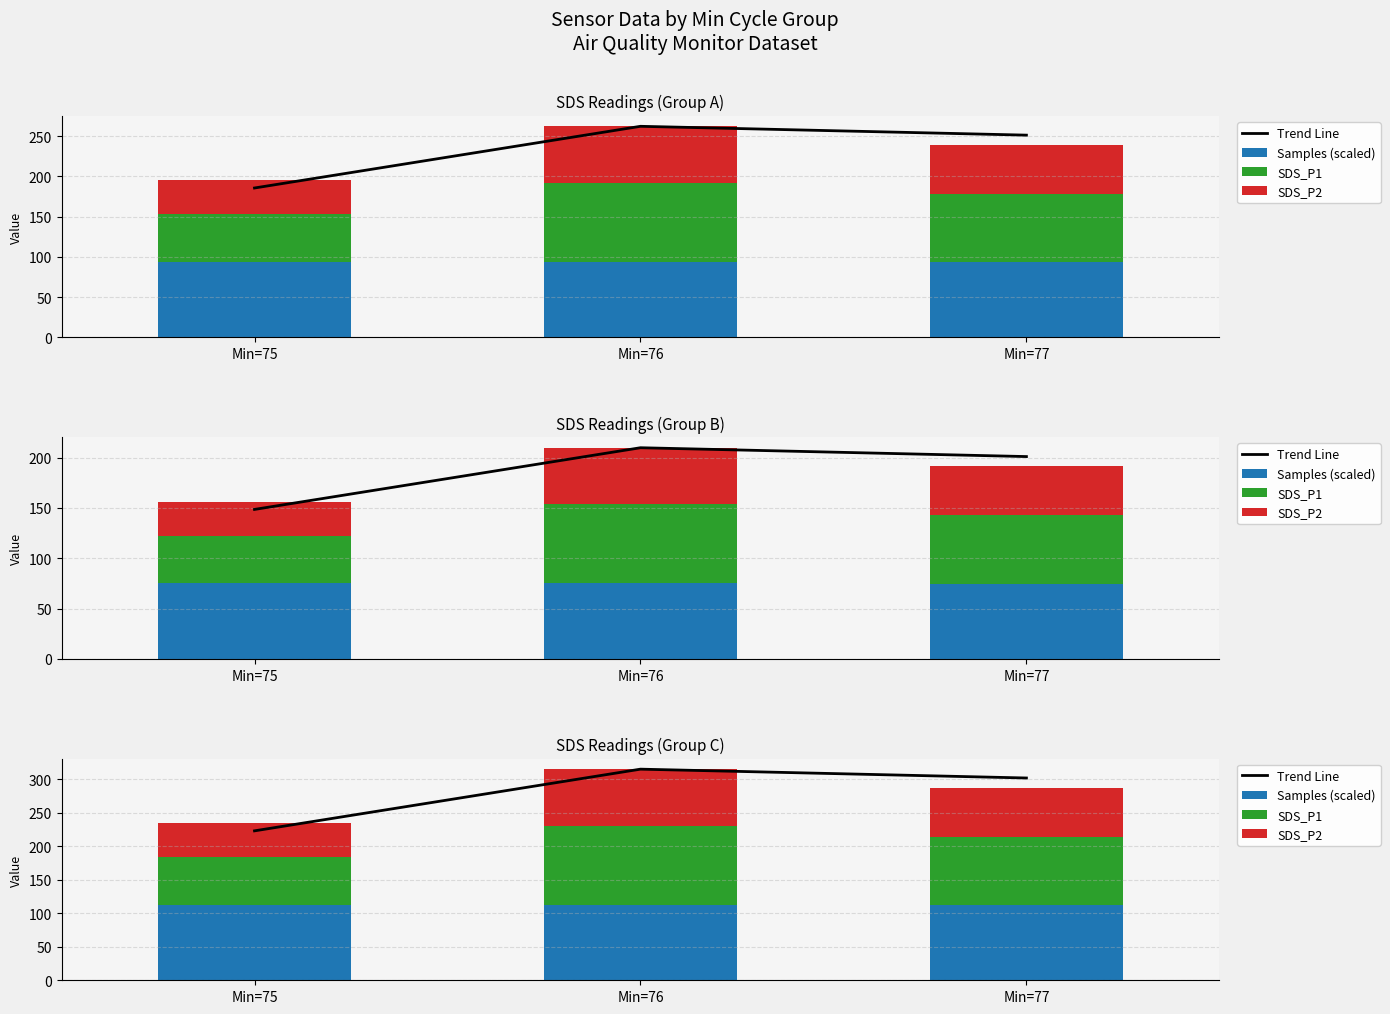

List the labels in order of SDS_P1 value, smallest first.

Min=75, Min=77, Min=76